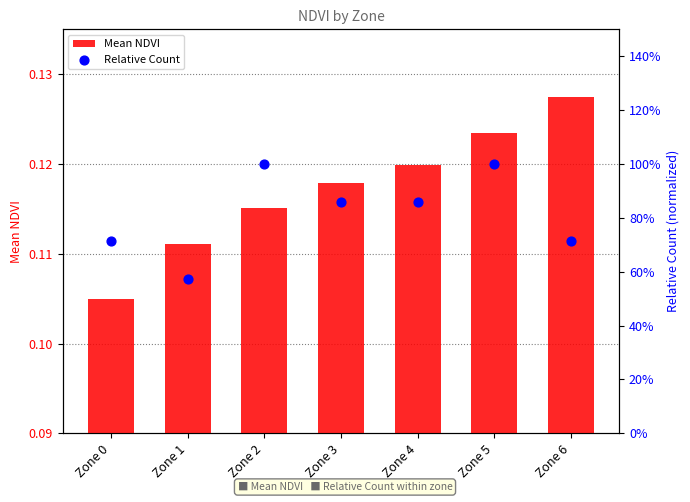

At how many categories does at least one series exceed 0?

7